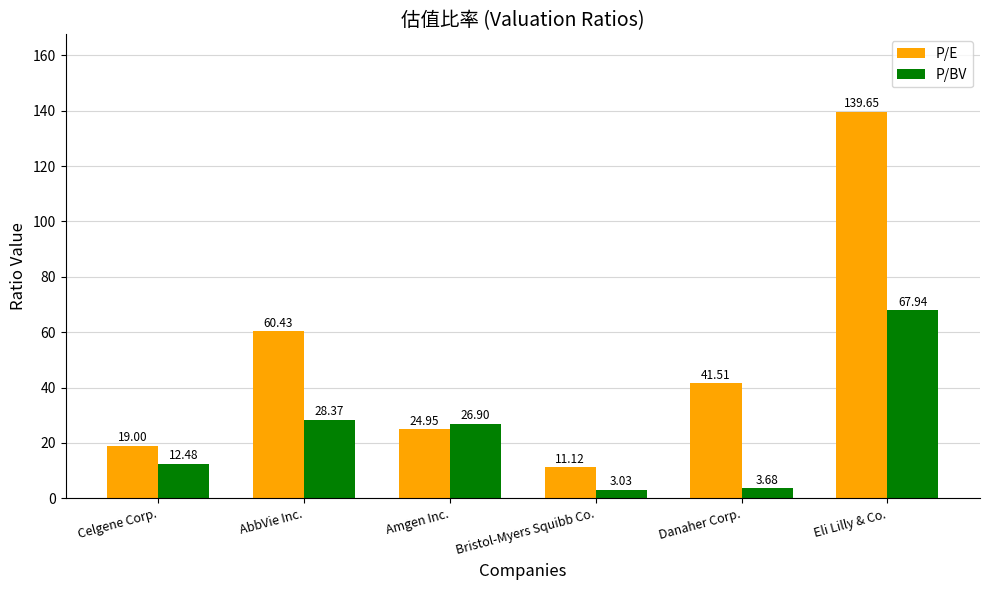

What value does the P/BV series have at AbbVie Inc.?

28.4